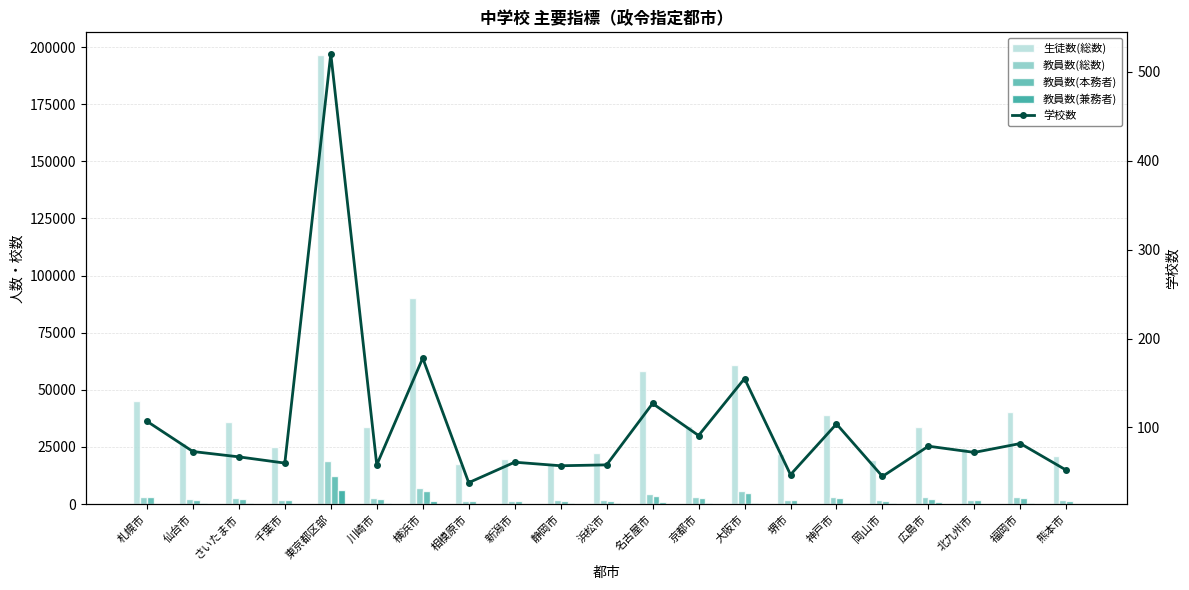

Does the chart contain any negative values?

No